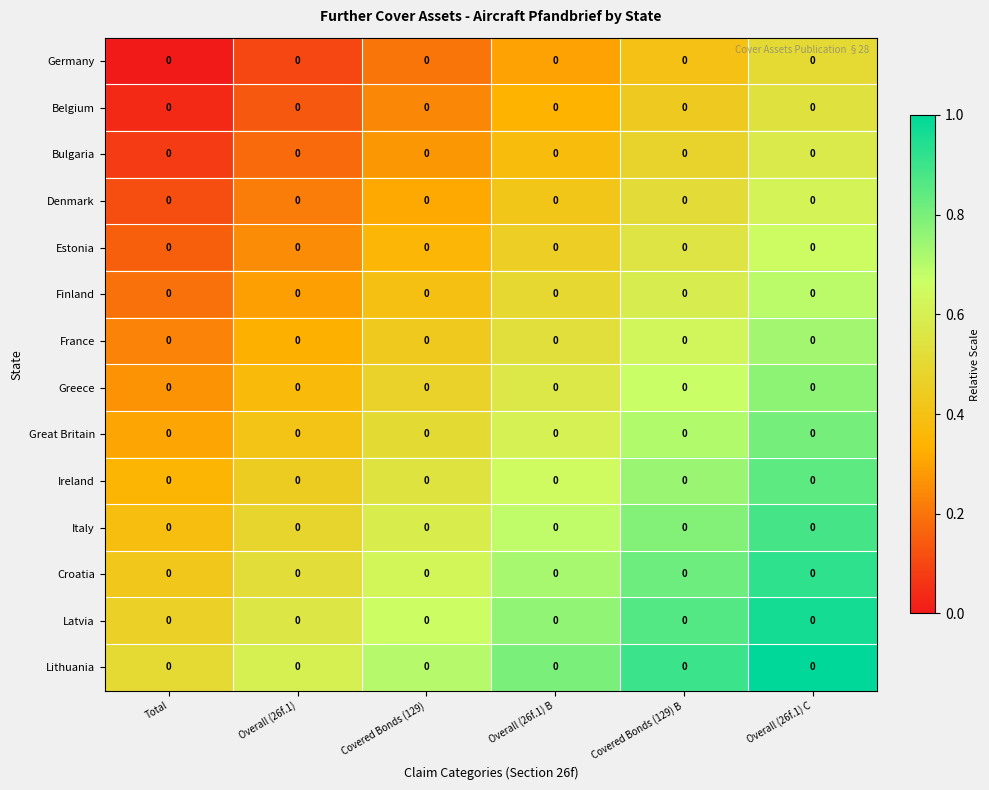

What is the spread (max minus min) of values at Total?

0.5